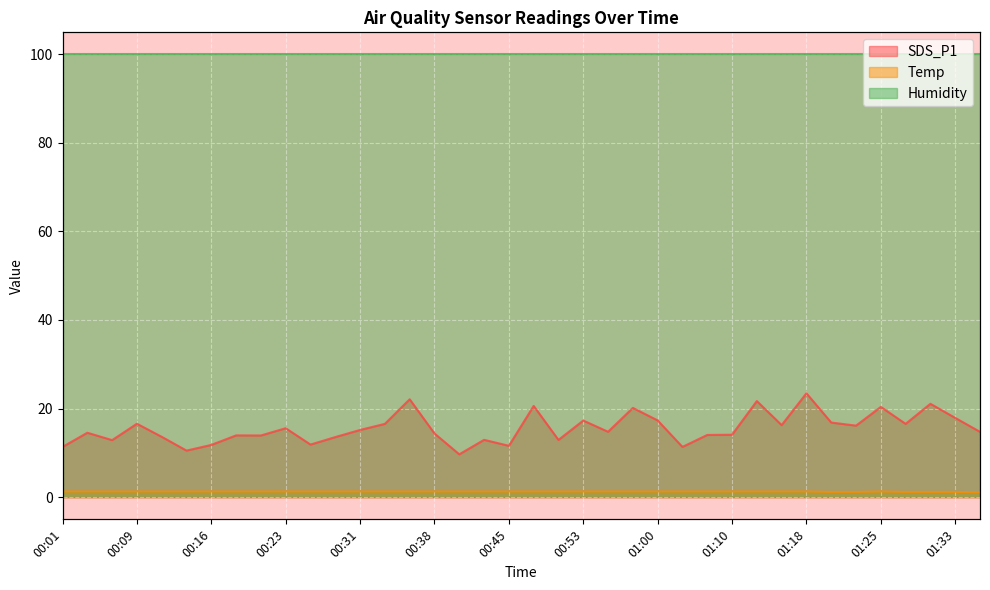

Count the Temp values in the range 1 to 2.

38